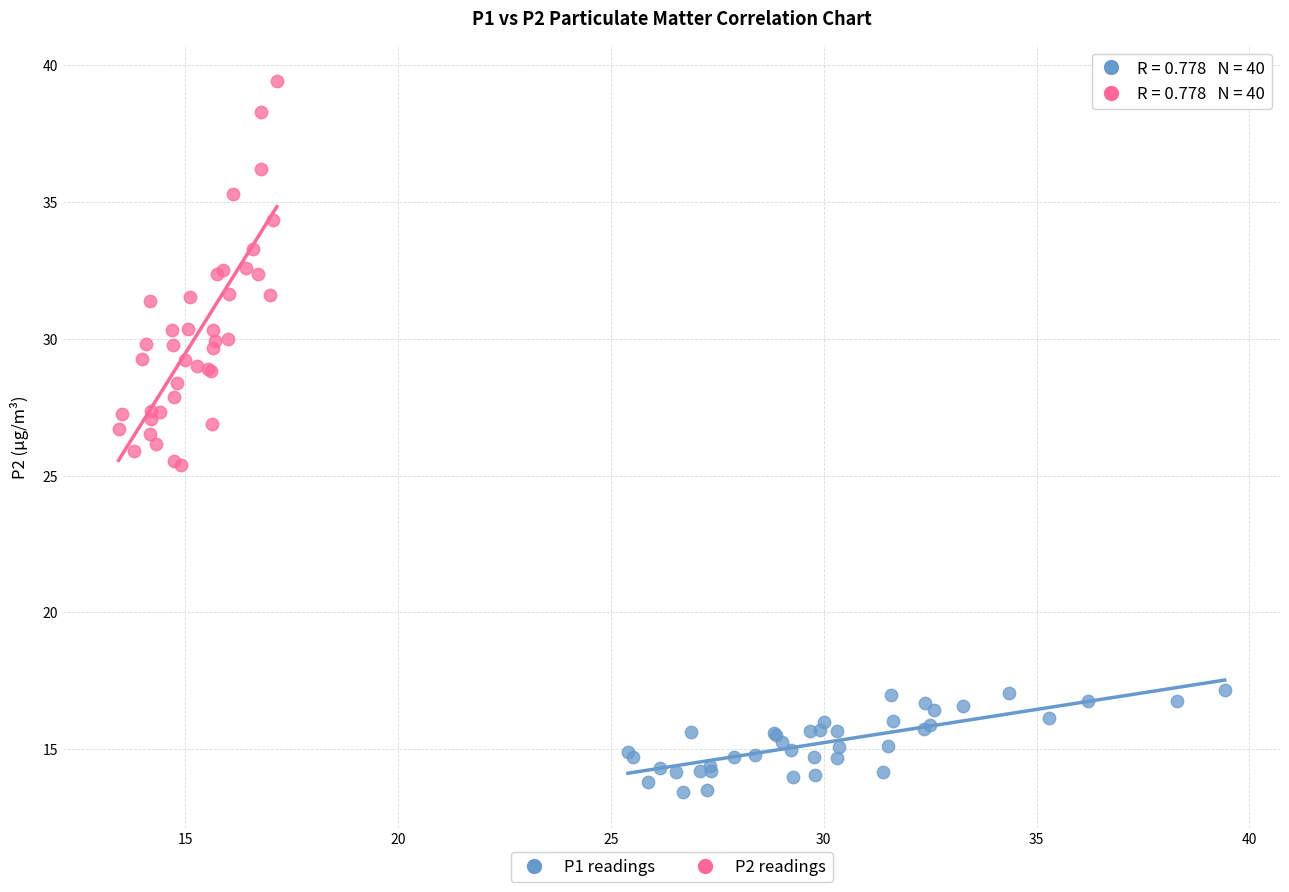

Which series contains the highest Y value?

P2 readings